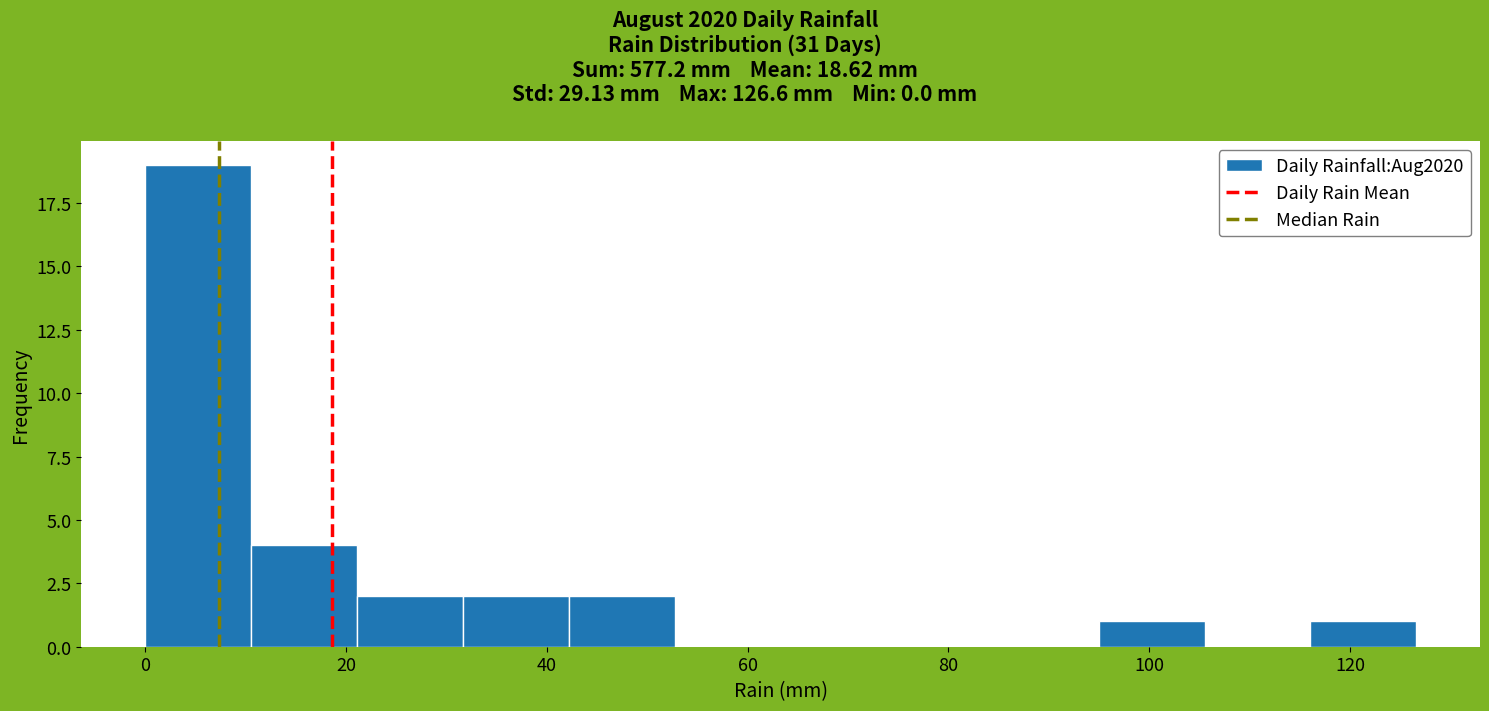

What is the height of the bar covering 22 to 32 on the x-axis? Neither the bar edges nor the heights are printed on the chart, so give them approximately, as read against the axes.

2